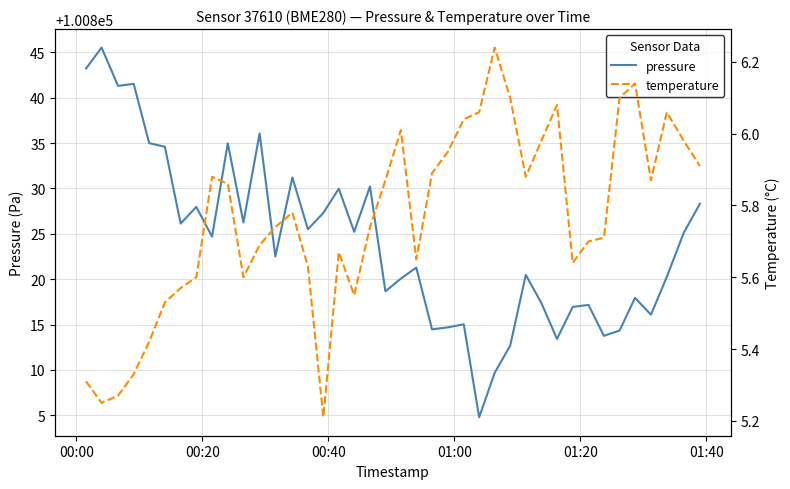

True or false: pressure has a value of 145765.9 at 30.

False